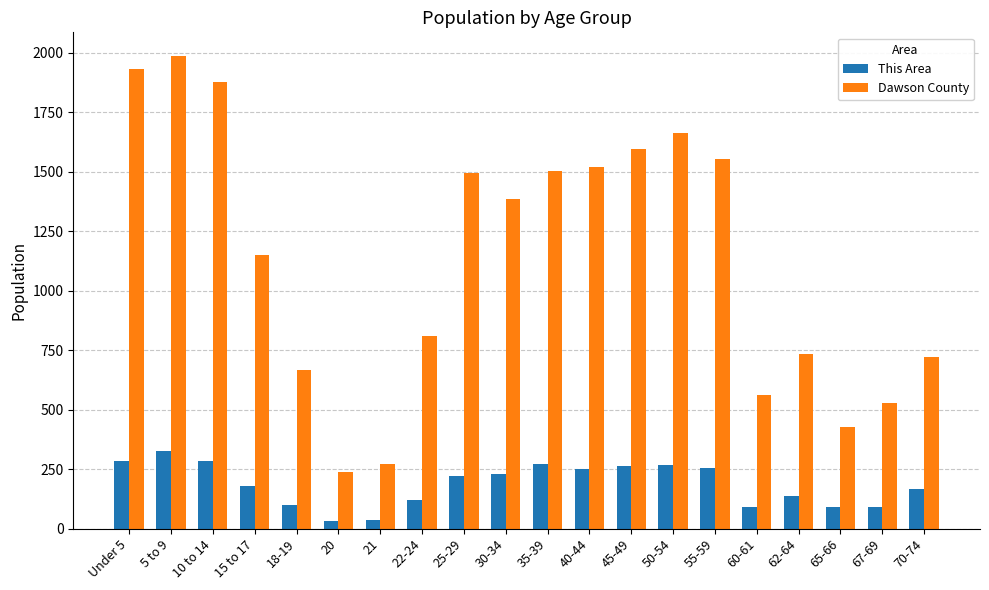

Is it true that Dawson County equals 1055 at 45-49?

False